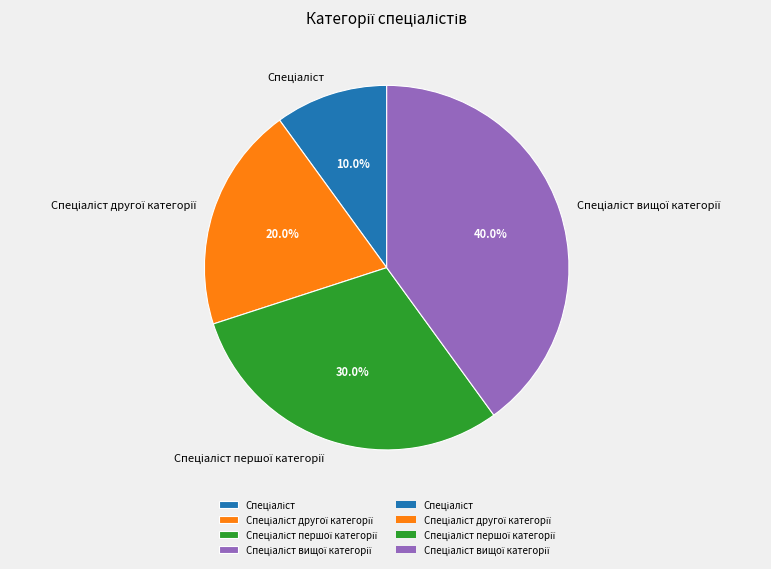

Is there a majority slice in this chart?

No